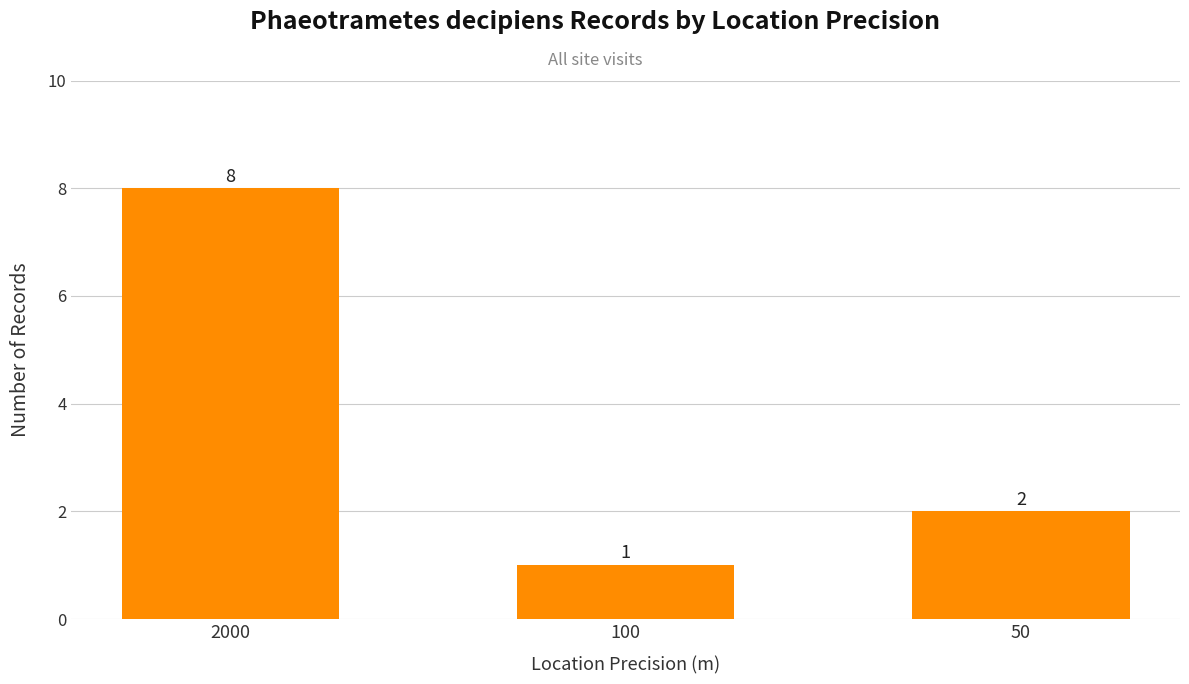

Between 2000 and 100, which is larger?

2000